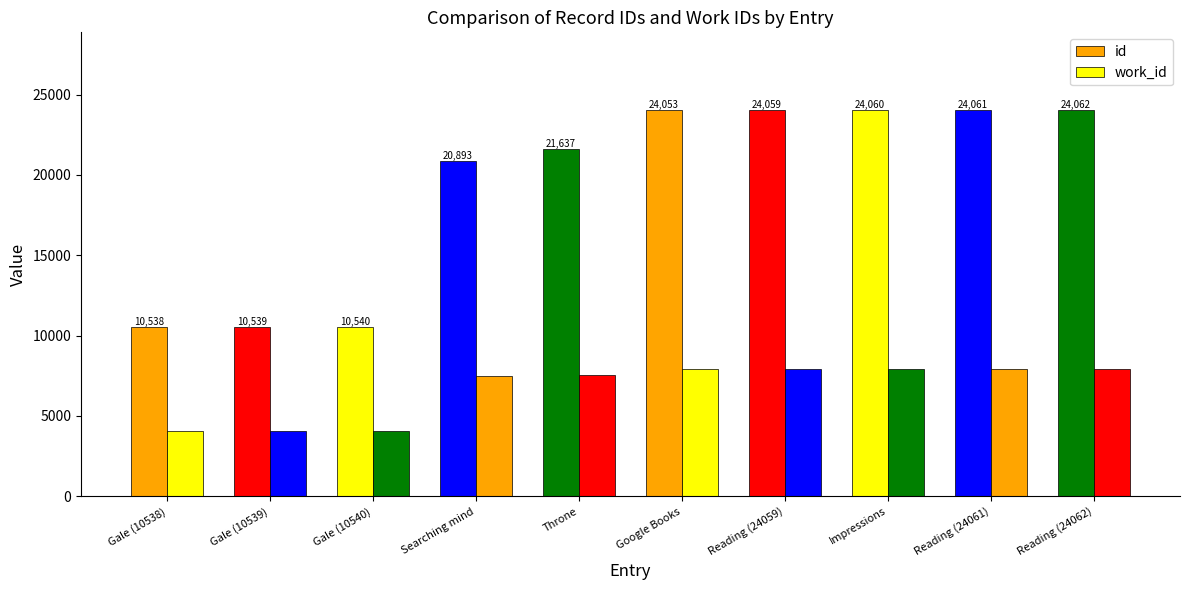

What is the average value of the work_id series?

6696